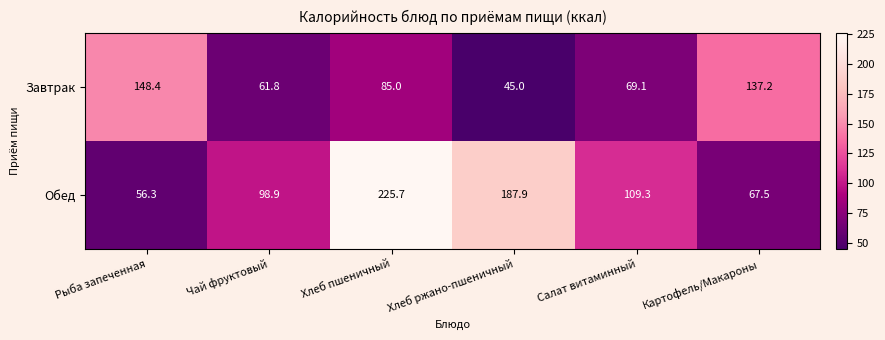

Where is Завтрак nearest to the value 96?

Хлеб пшеничный